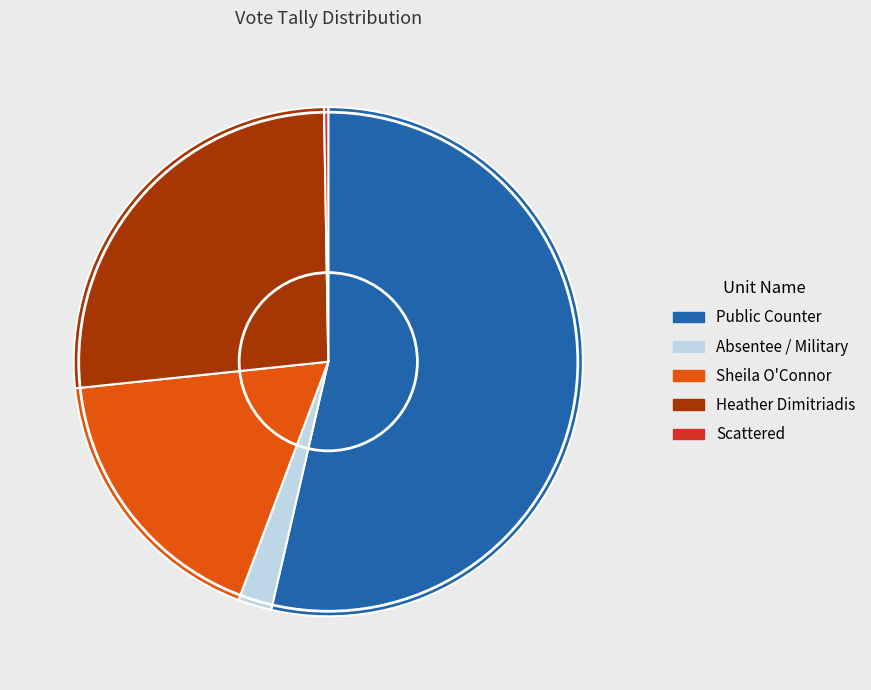

What is the largest slice in the pie chart?

Public Counter